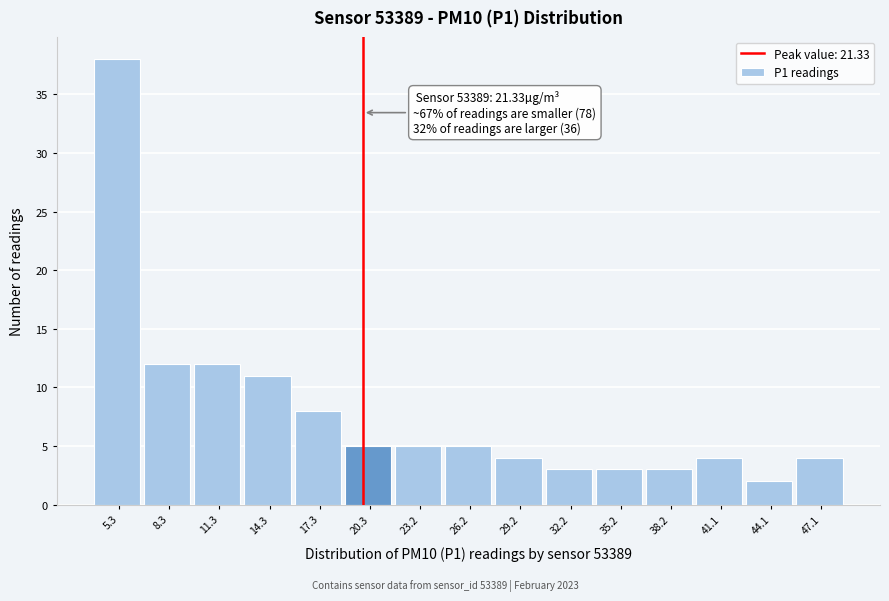

Reading left to right, extract all data points from this chart.

5.3=38	8.3=12	11.3=12	14.3=11	17.3=8	20.3=5	23.2=5	26.2=5	29.2=4	32.2=3	35.2=3	38.2=3	41.1=4	44.1=2	47.1=4